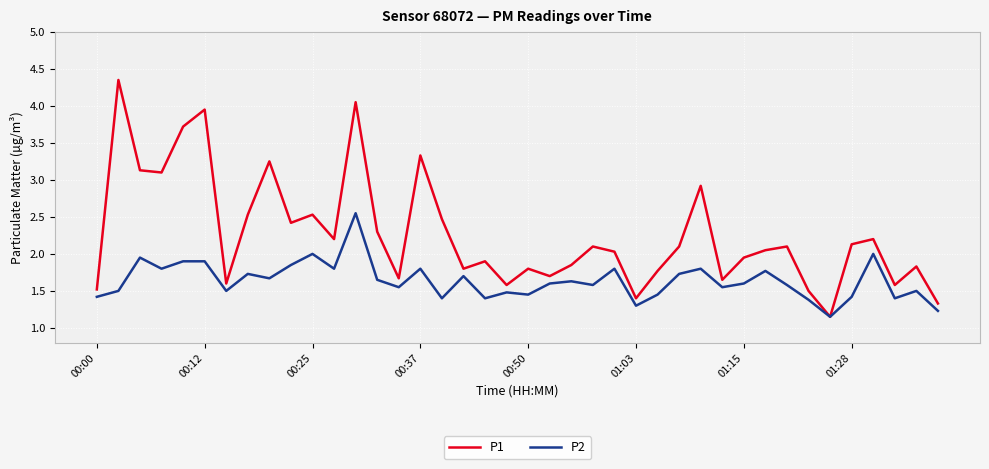

What are all the series names shown in the legend?

P1, P2